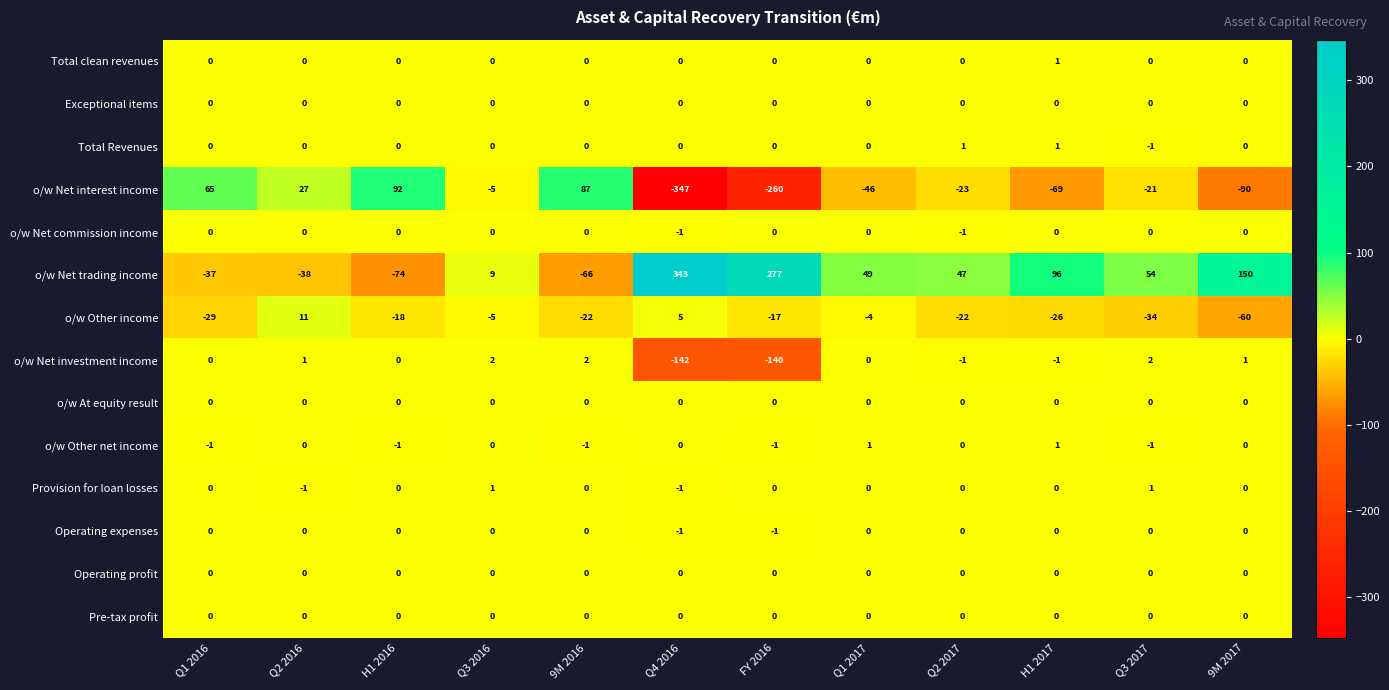

What is the maximum value shown in the chart?

343